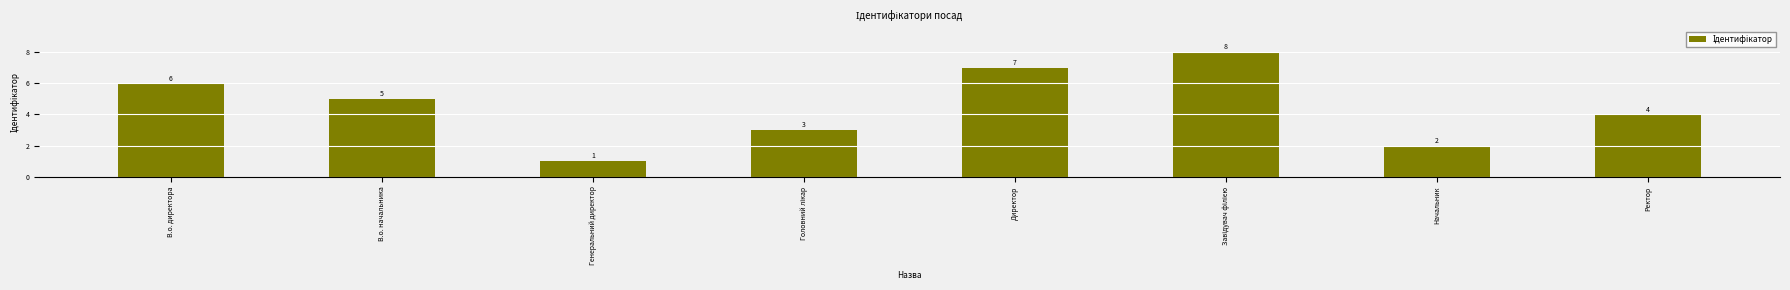

What is the change in value from В.о. начальника to Директор?

+2